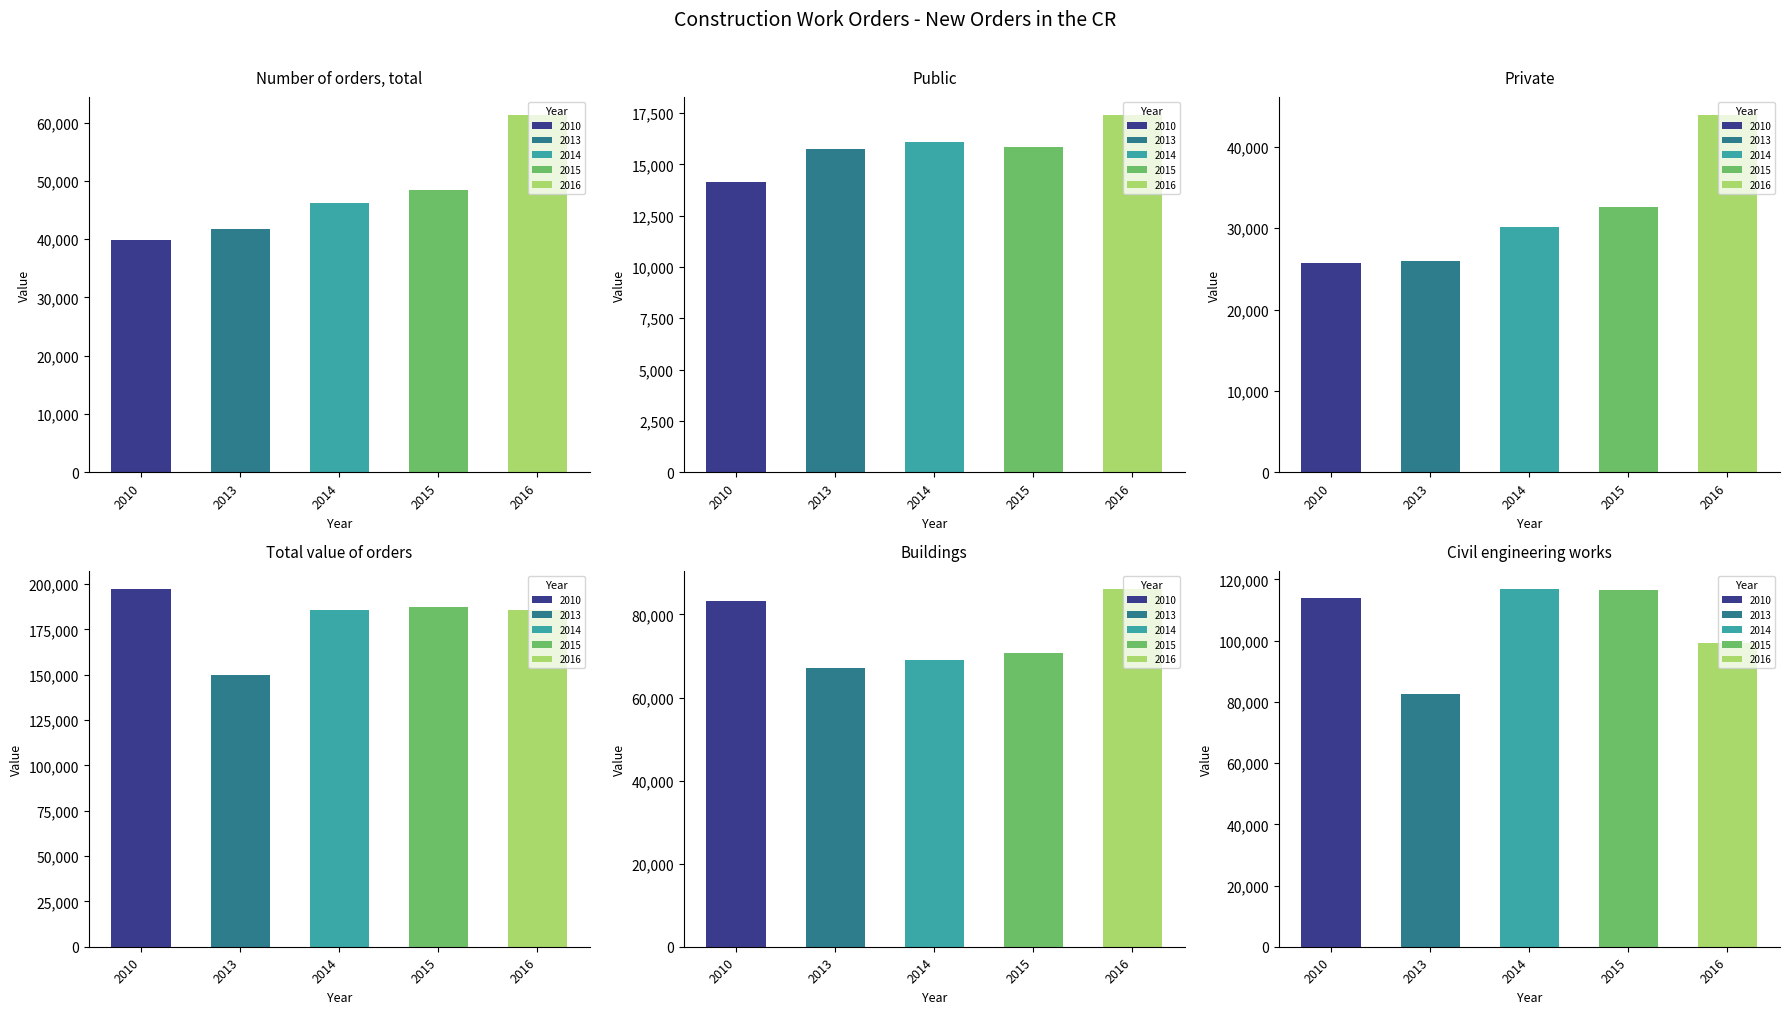

Reading left to right, transcribe all the data shown in this chart.

2010: Number of orders, total=39819	Public=14149	Private=25670	Total value of orders=197109	Buildings=83142	Civil engineering works=113967
2013: Number of orders, total=41687	Public=15729	Private=25958	Total value of orders=149853	Buildings=67218	Civil engineering works=82635
2014: Number of orders, total=46233	Public=16106	Private=30127	Total value of orders=185872	Buildings=69079	Civil engineering works=116793
2015: Number of orders, total=48418	Public=15856	Private=32562	Total value of orders=187322	Buildings=70740	Civil engineering works=116582
2016: Number of orders, total=61358	Public=17414	Private=43944	Total value of orders=185399	Buildings=86071	Civil engineering works=99328